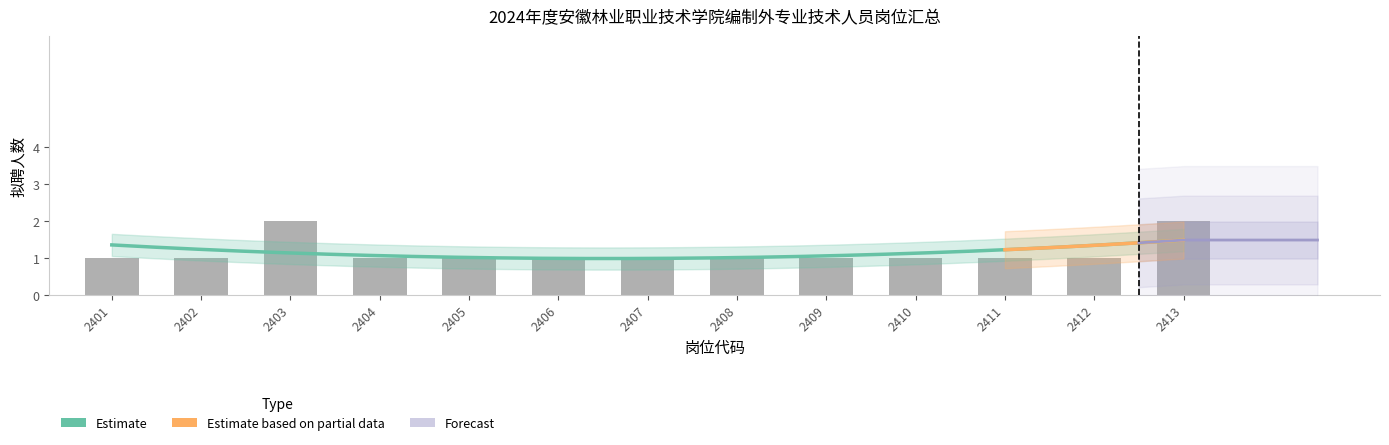

How many bars are there in total?

13